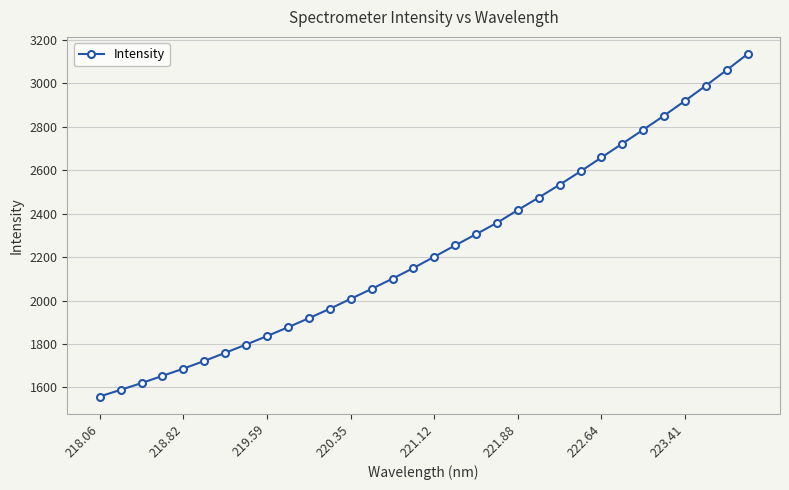

Does the chart display data point markers on the line(s)?

Yes